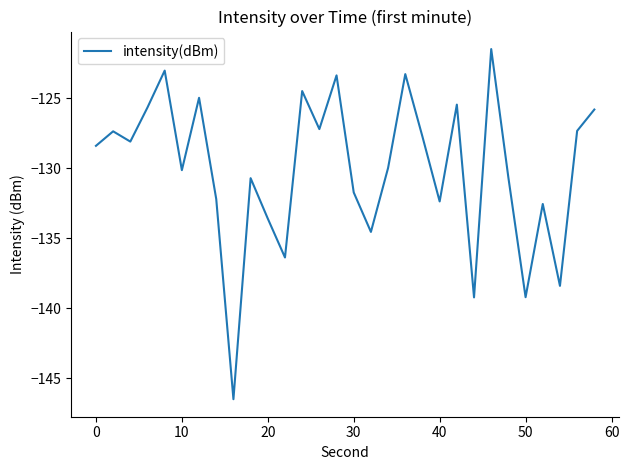

What is the minimum value shown in the chart?

-146.5